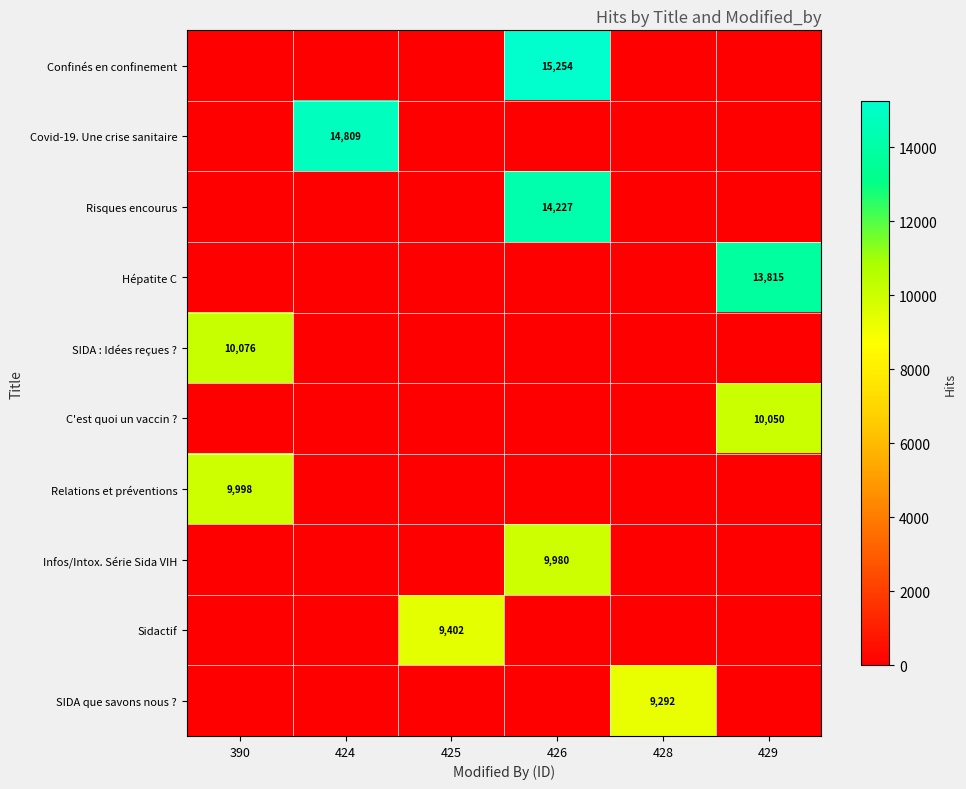

At which category is the sum across all series the highest?

426